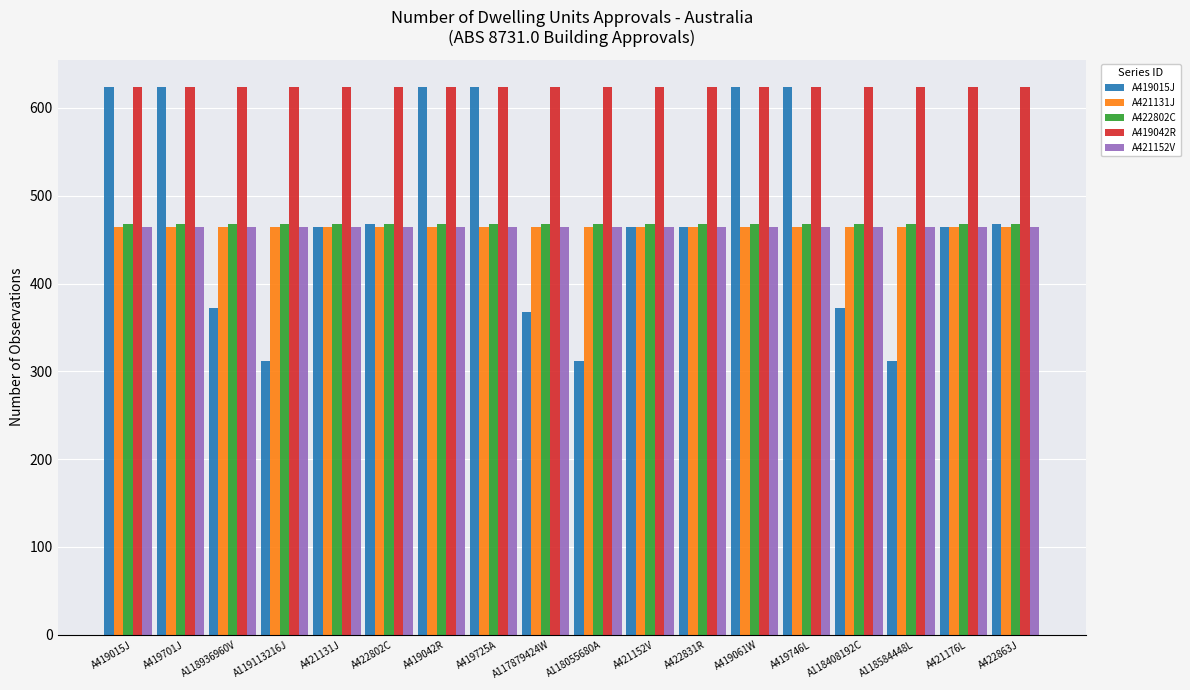

Reading left to right, extract all data points from this chart.

A419015J: 624	624	372	312	464	468	624	624	368	312	464	464	624	624	372	312	464	468
A421131J: 464	464	464	464	464	464	464	464	464	464	464	464	464	464	464	464	464	464
A422802C: 468	468	468	468	468	468	468	468	468	468	468	468	468	468	468	468	468	468
A419042R: 624	624	624	624	624	624	624	624	624	624	624	624	624	624	624	624	624	624
A421152V: 464	464	464	464	464	464	464	464	464	464	464	464	464	464	464	464	464	464